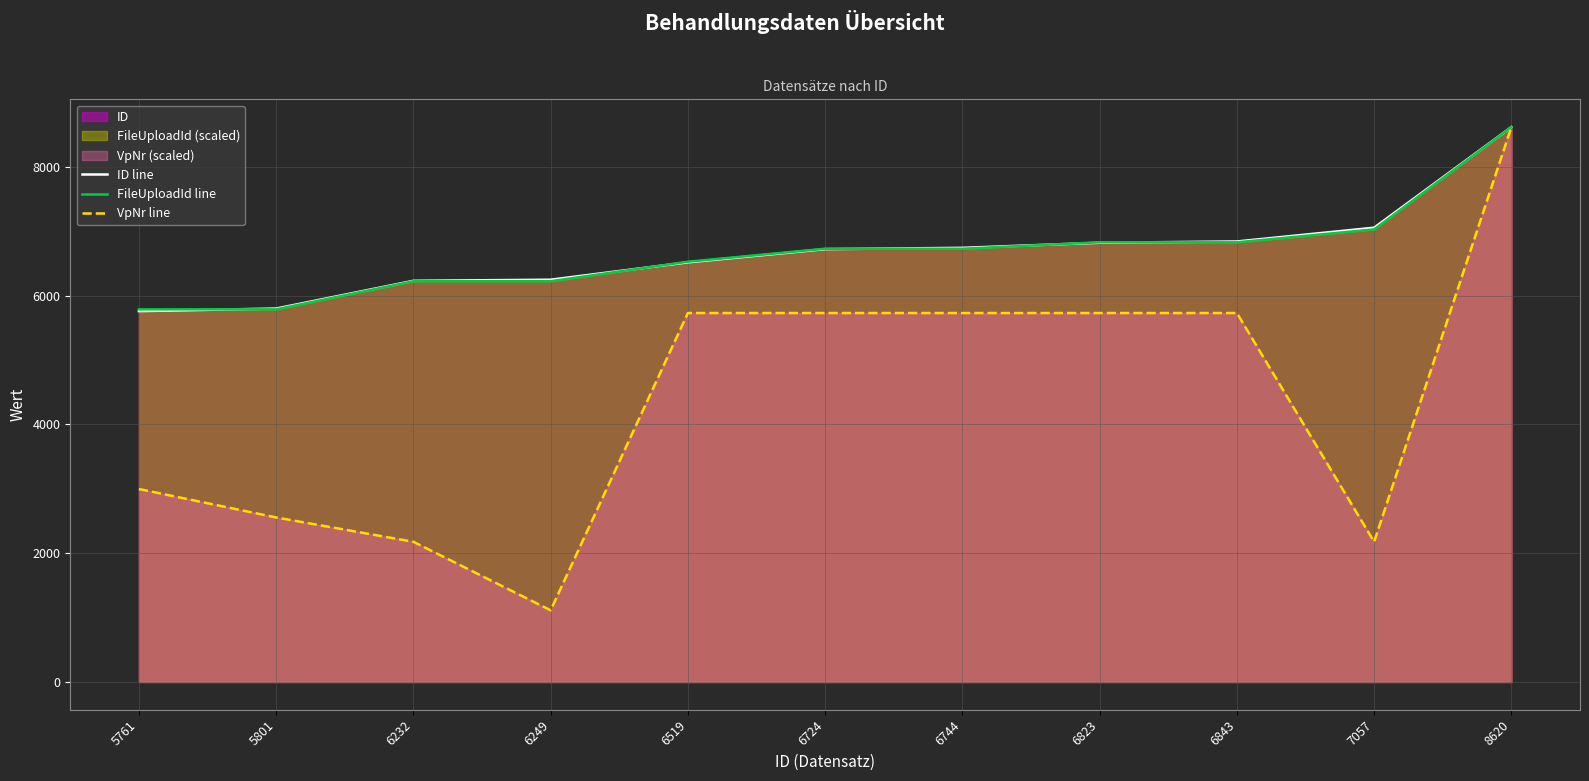

What is the average value of the VpNr line series?

4390.9